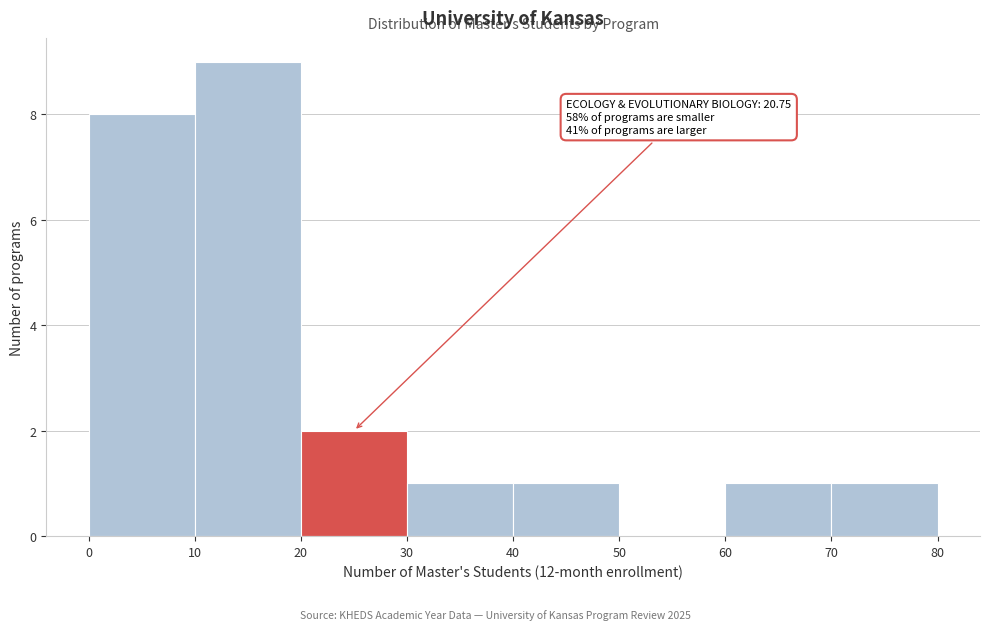

Which range on the x-axis has the tallest bar?

10 to 20